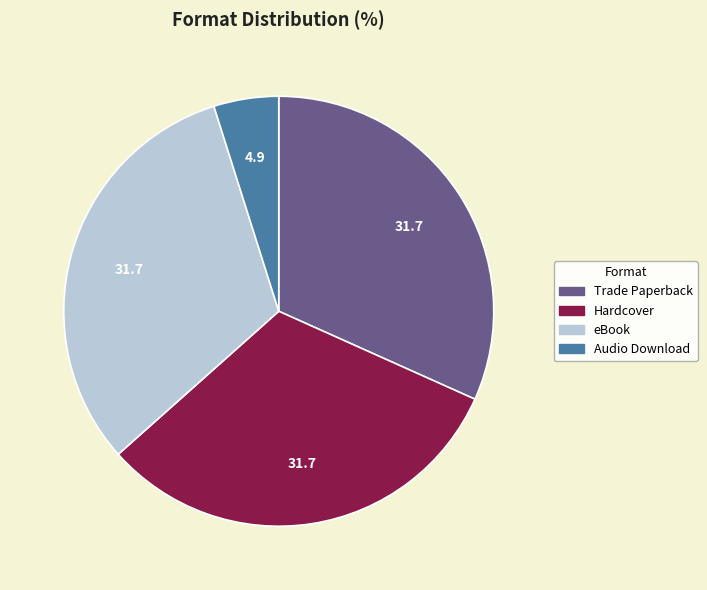

What is the smallest slice in the pie chart?

Audio Download